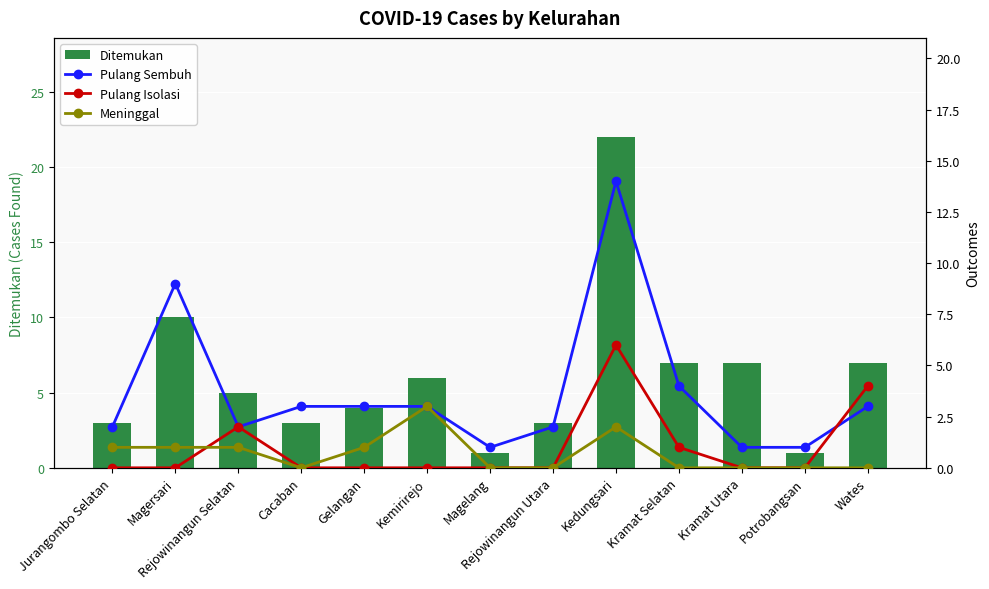

Does the chart contain stacked bars?

No